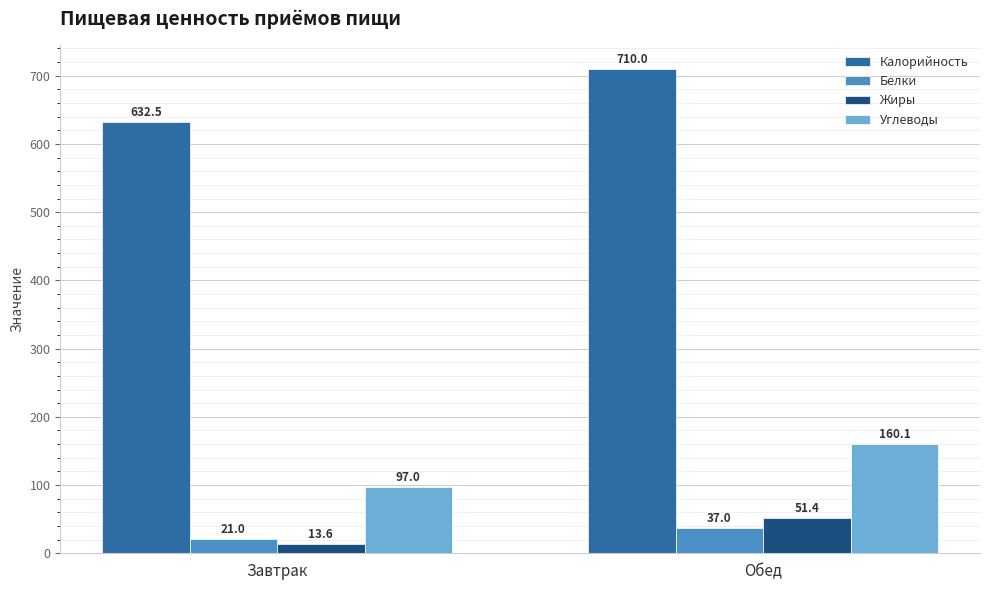

Which category has the lowest value across all series?

Завтрак